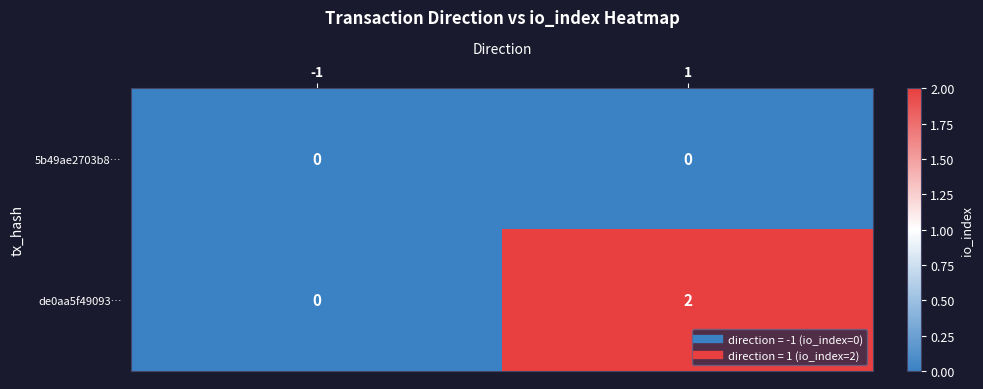

Reading left to right, transcribe all the data shown in this chart.

5b49ae2703b8…: 0	0
de0aa5f49093…: 0	2